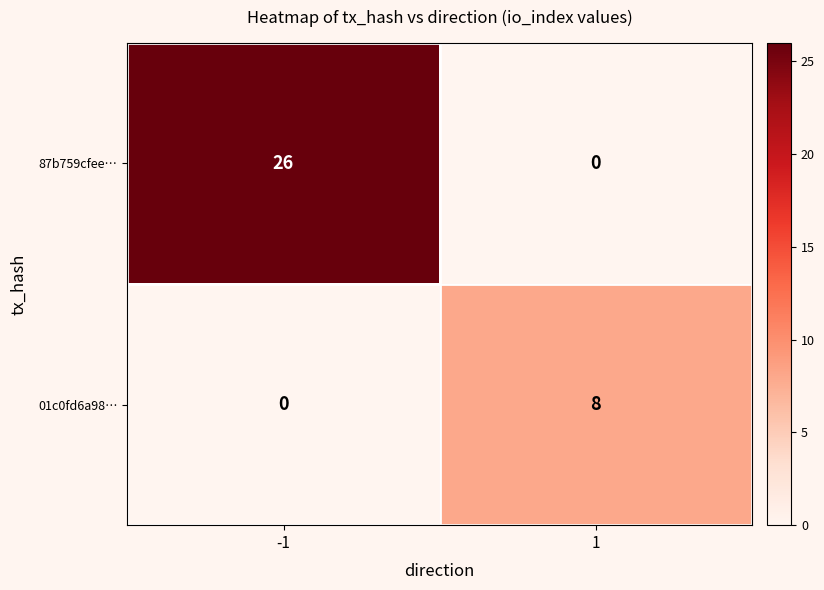

The 87b759cfee… series shows 0 at 1. True or false?

True